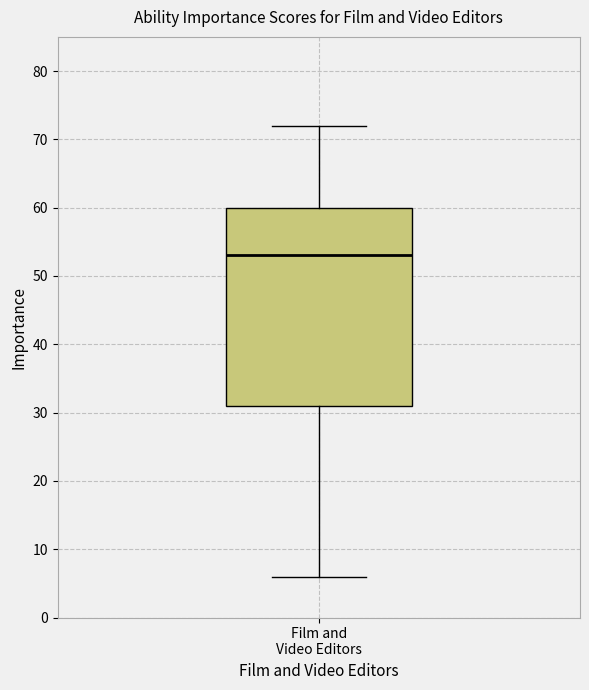

Transcribe this box plot: give where the median line is, the range the box spans, and where the two whiskers end, as read against the y-axis. The values are not printed on the chart, so give them approximately, as read against the axis.

median 53, box 31 to 60, whiskers 6 to 72